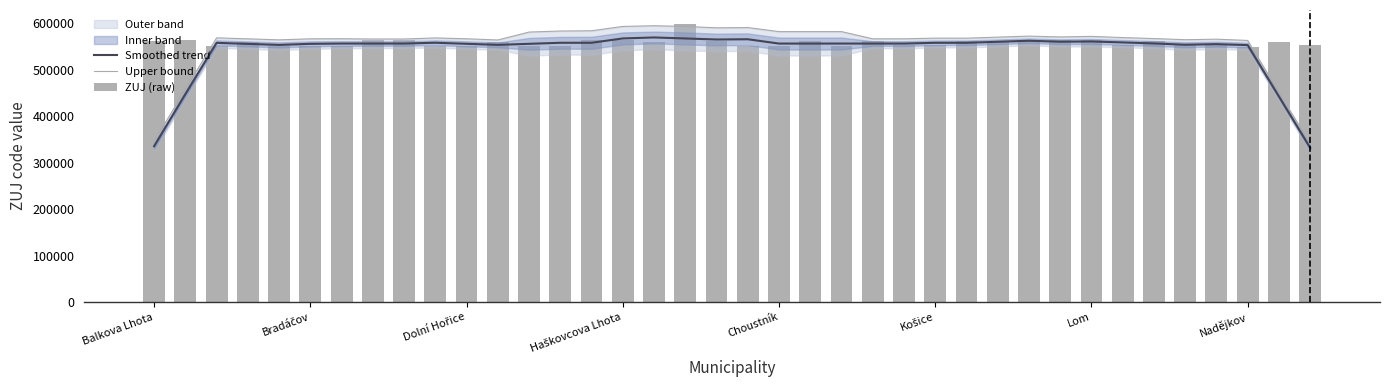

Which series has the largest total across all categories?

ZUJ (raw)